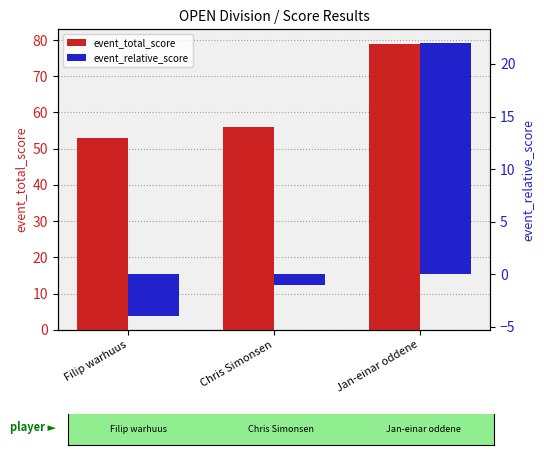

Which label corresponds to the largest value in the chart?

Jan-einar oddene